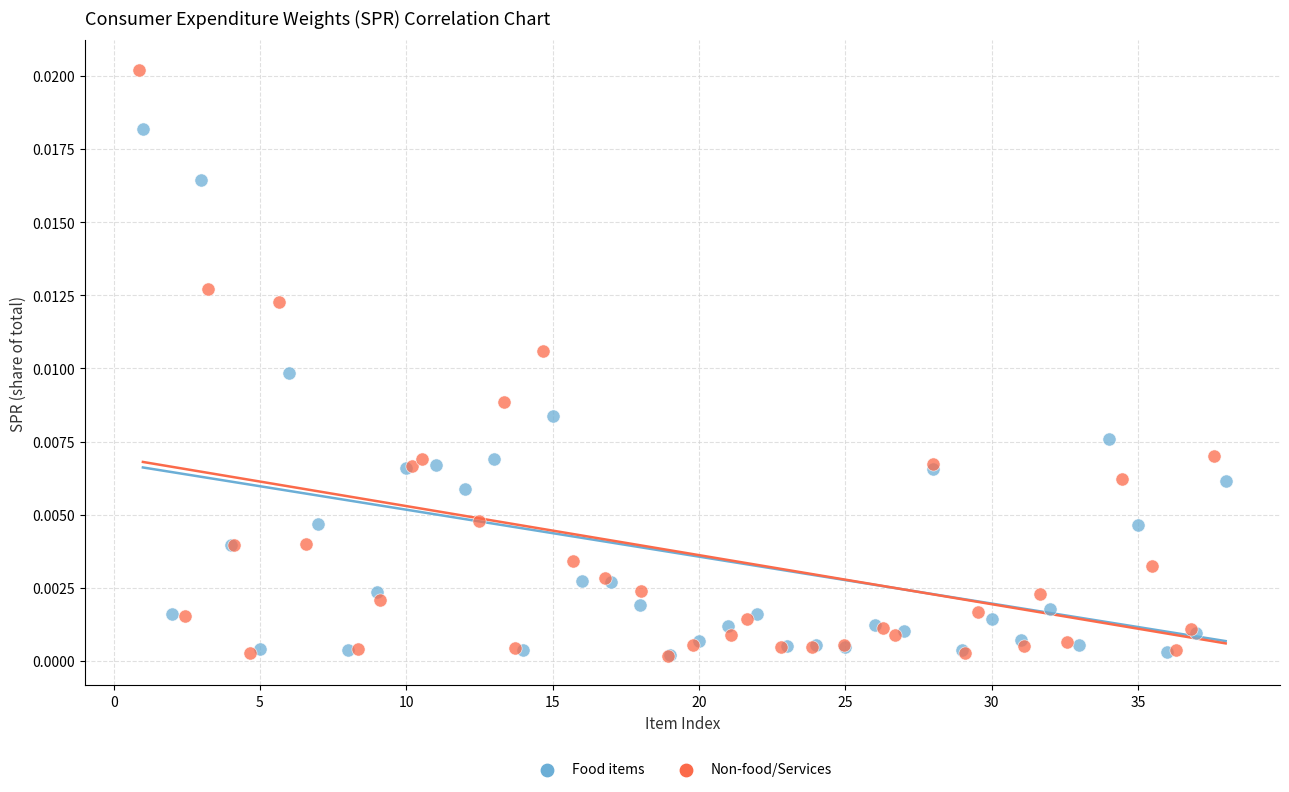

Which series has the widest spread of Y values?

Non-food/Services